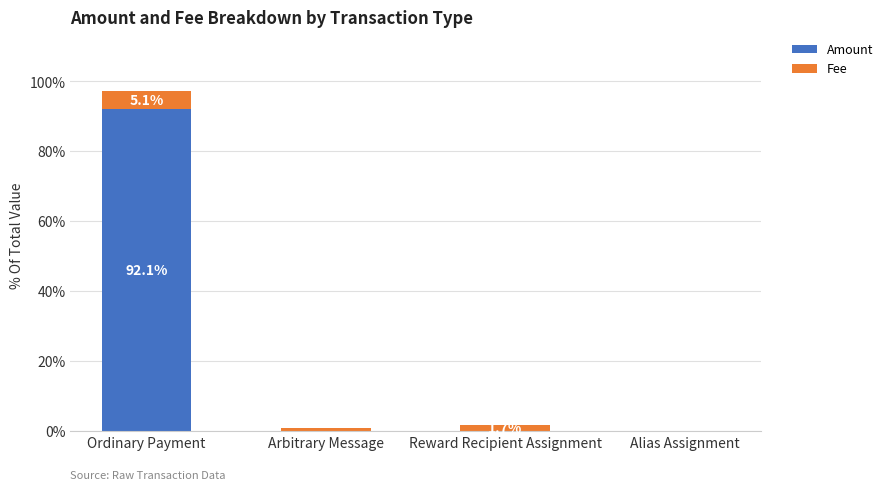

Which category has the highest value in the Amount series?

Ordinary Payment